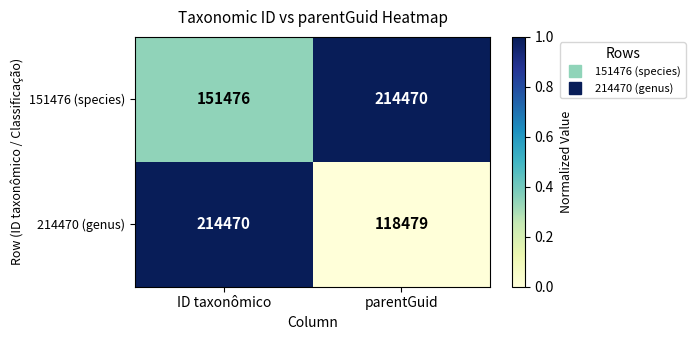

True or false: 214470 (genus) has a value of 127266 at ID taxonômico.

False